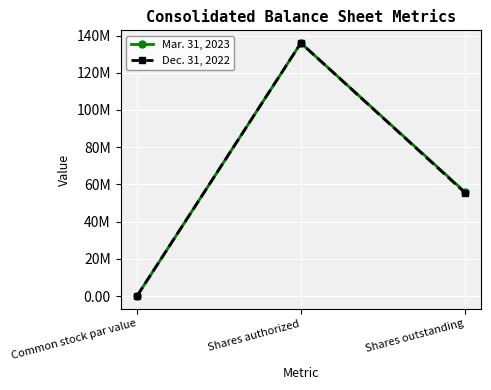

What is the label of the 2nd point from the right?

Shares authorized